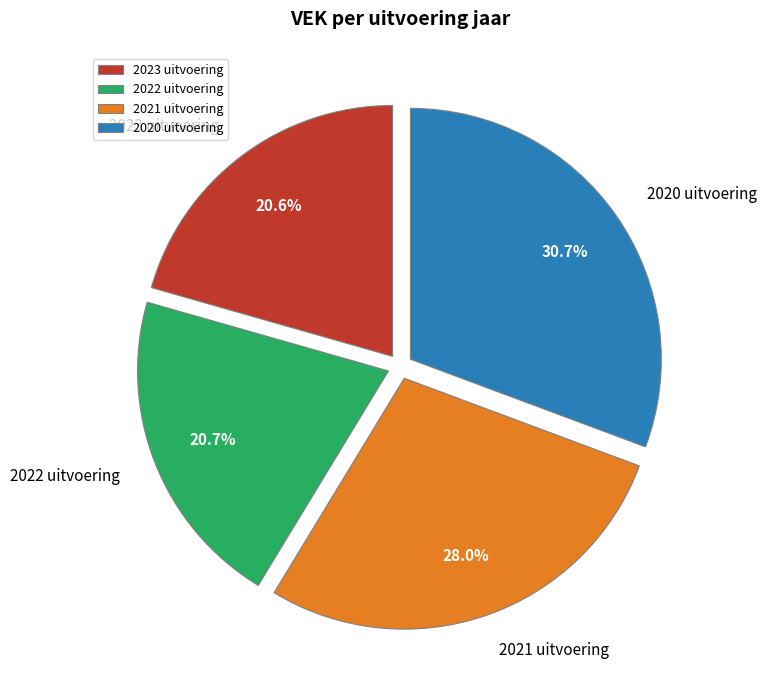

Does any single category account for the majority?

No